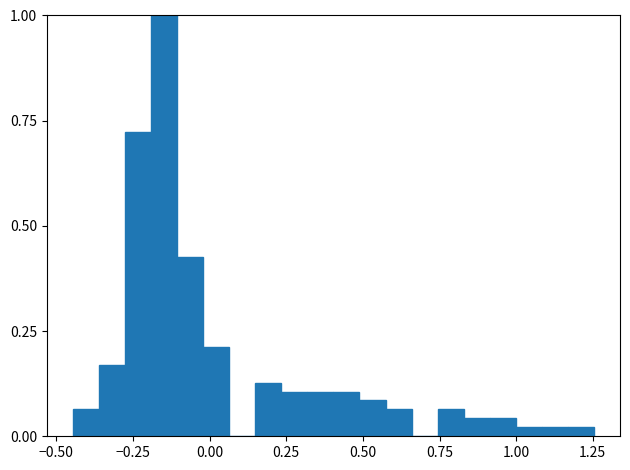

Around what value on the x-axis is the tallest bar? Give the approximate position of its centre, as read against the axis.

-0.15